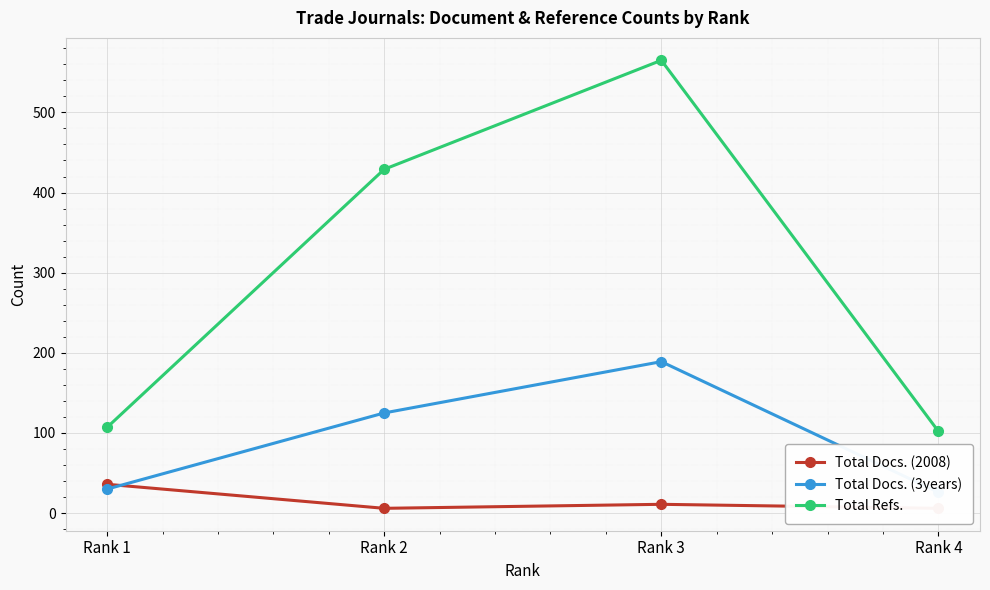

What are all the series names shown in the legend?

Total Docs. (2008), Total Docs. (3years), Total Refs.